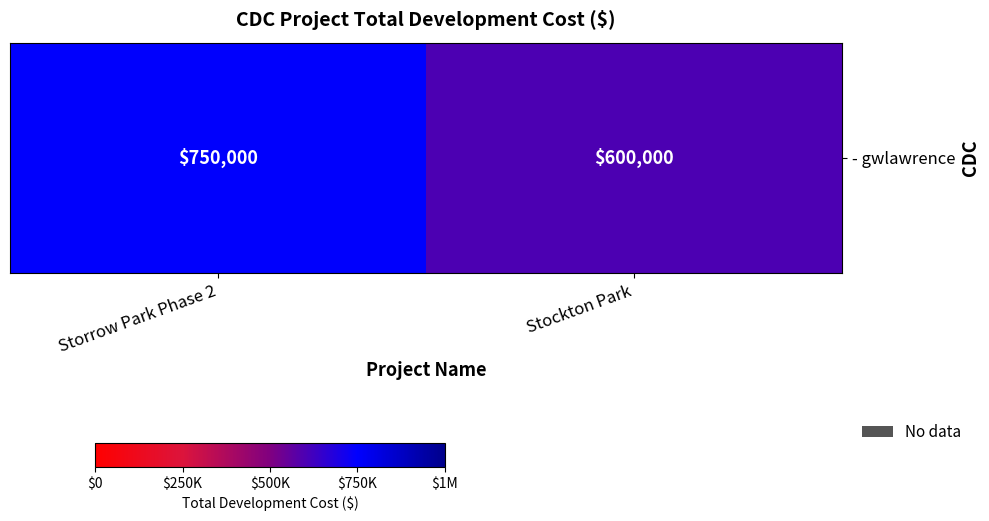

Where is the data nearest to the value 675000?

Storrow Park Phase 2